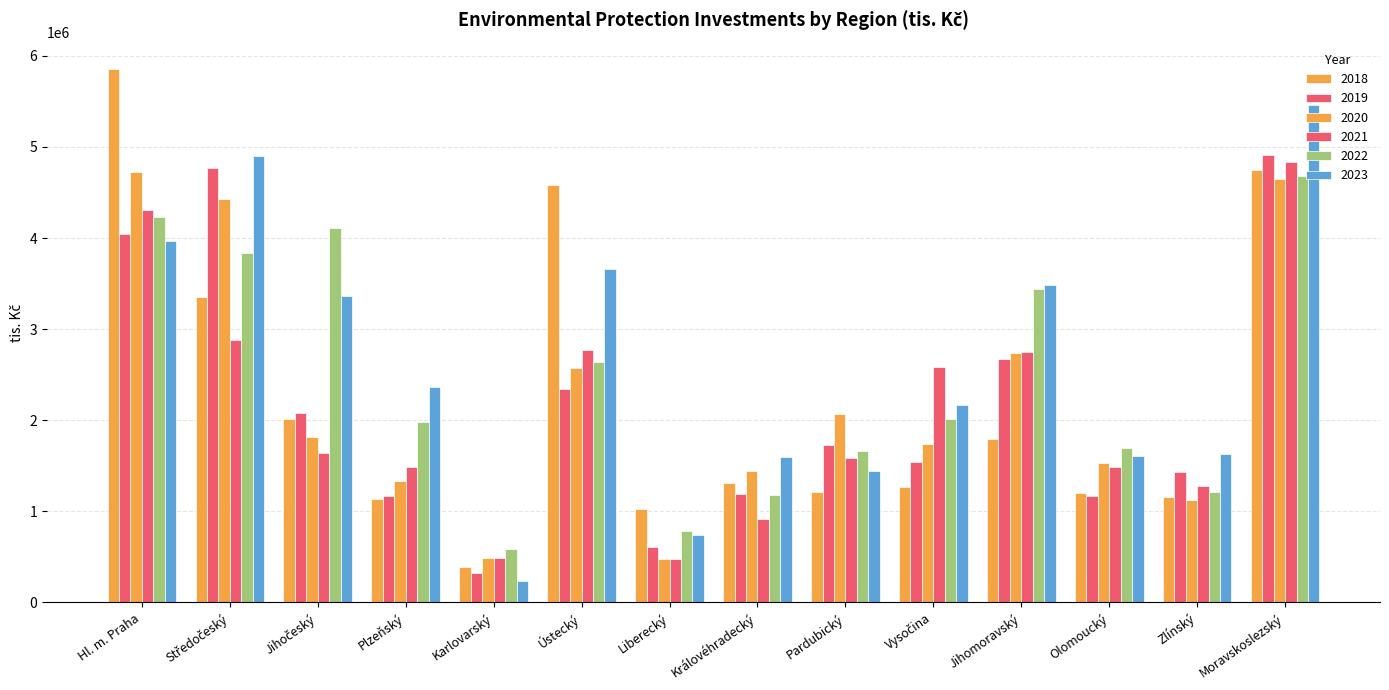

List the labels in order of 2019 value, largest first.

Moravskoslezský, Středočeský, Hl. m. Praha, Jihomoravský, Ústecký, Jihočeský, Pardubický, Vysočina, Zlínský, Královéhradecký, Olomoucký, Plzeňský, Liberecký, Karlovarský